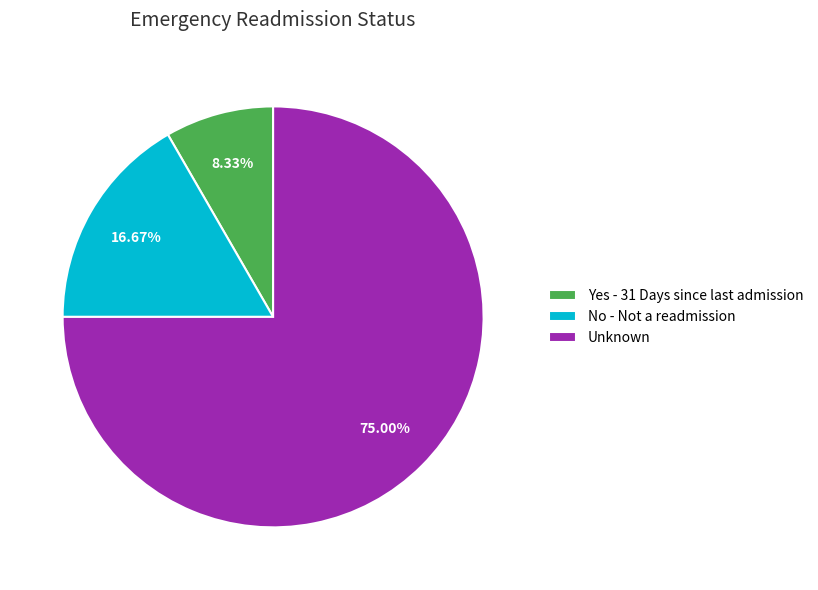

To the nearest percent, what is the average slice percentage?

33%